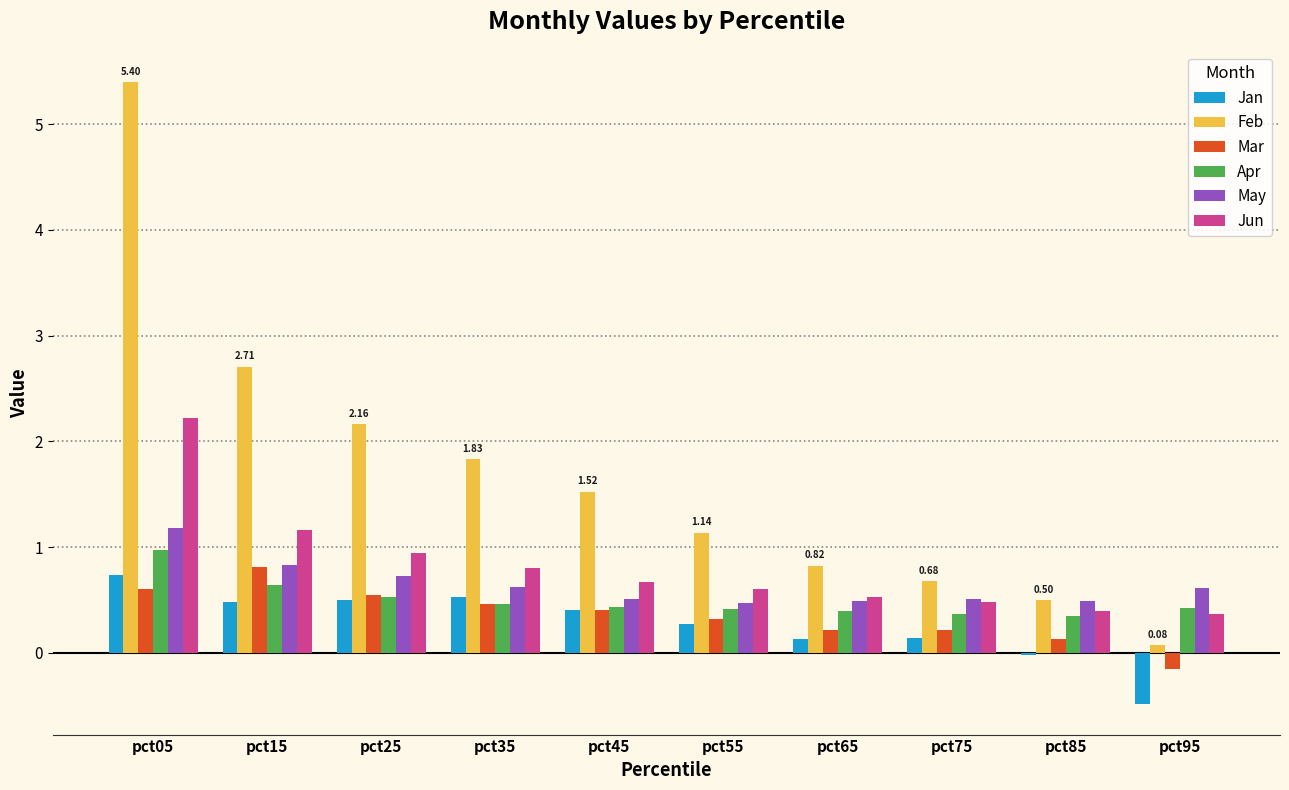

How many bars are there in each group?

6